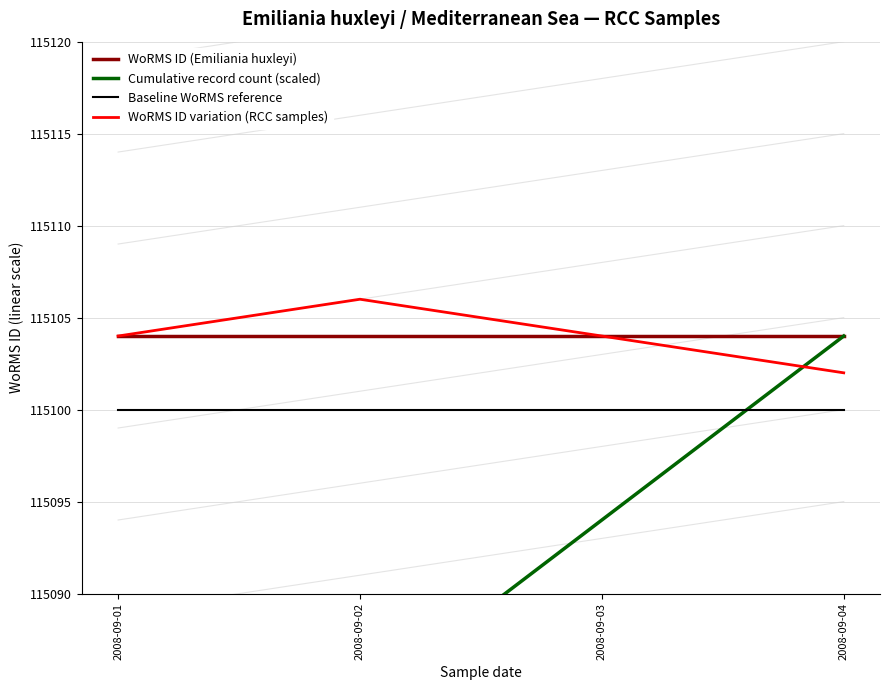

What are all the series names shown in the legend?

WoRMS ID (Emiliania huxleyi), Cumulative record count (scaled), Baseline WoRMS reference, WoRMS ID variation (RCC samples)